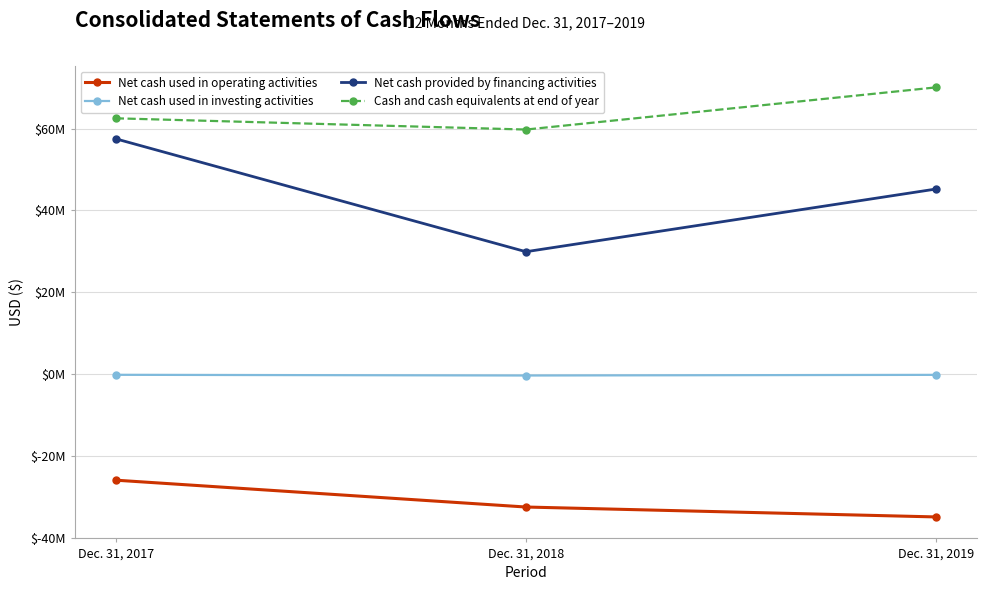

List the series in order of their overall mean, lowest first.

Net cash used in operating activities, Net cash used in investing activities, Net cash provided by financing activities, Cash and cash equivalents at end of year